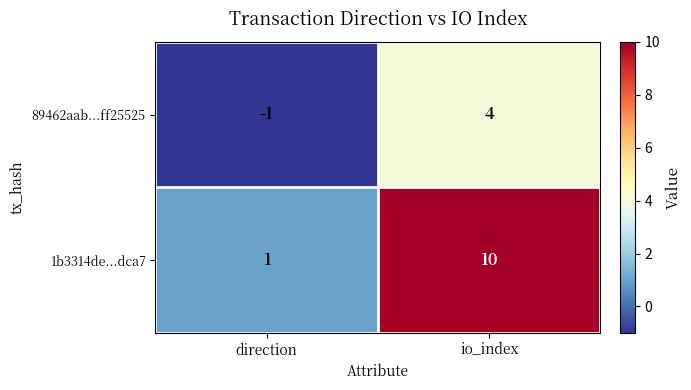

How many series are shown in this chart?

2